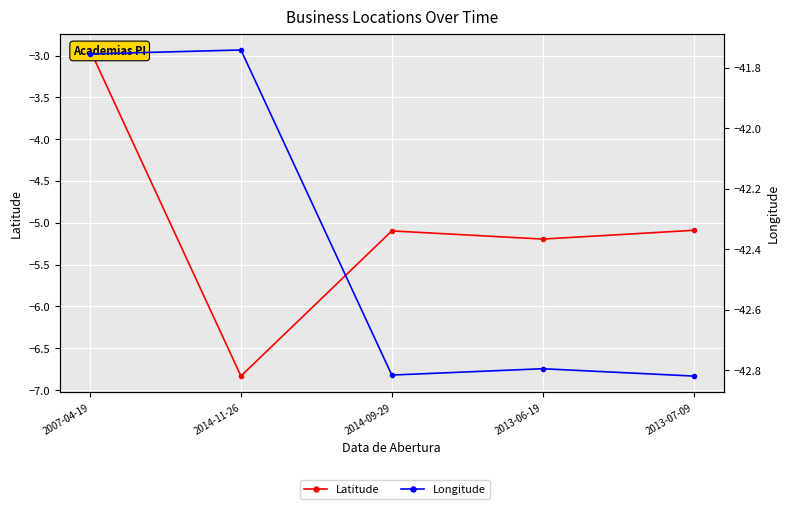

What is the difference between the highest and lowest values at 2013-06-19?

37.6